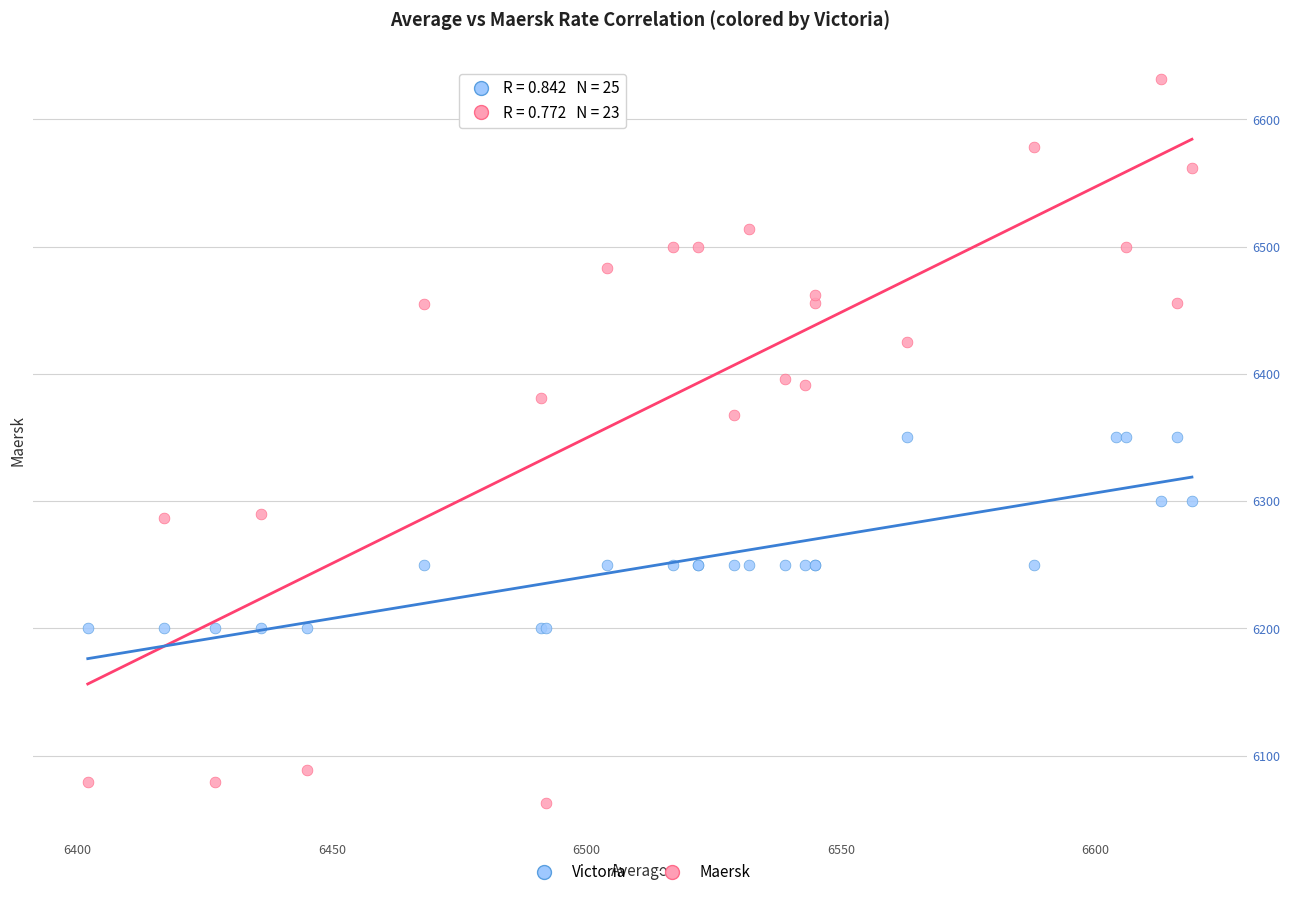

Which series reaches the maximum Y coordinate?

Maersk